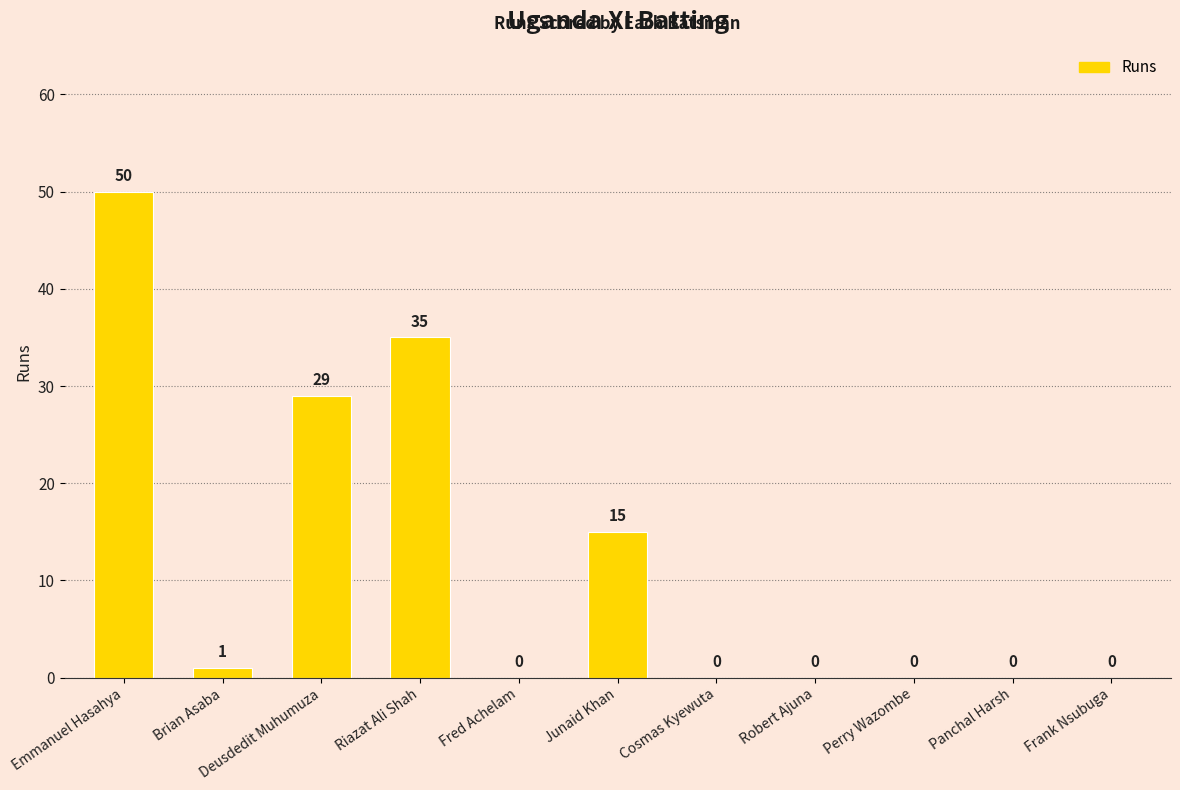

How many data points does each series have?

11